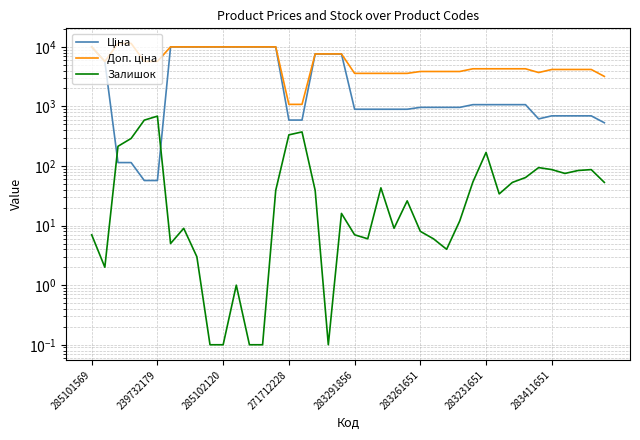

What is the sum of the Ціна values at 26 and 8?

10938.5